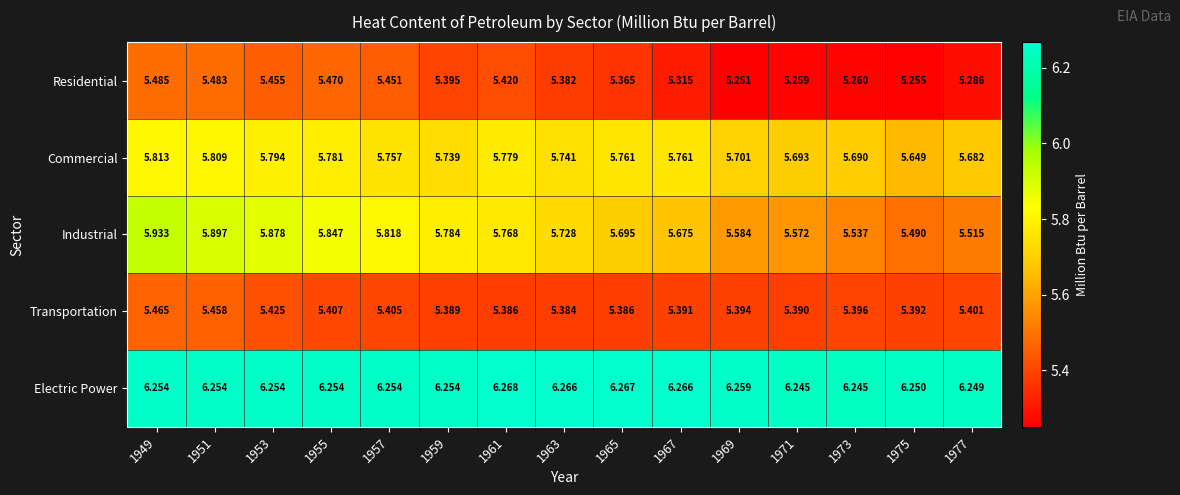

Which series has the largest range (max minus min)?

Industrial